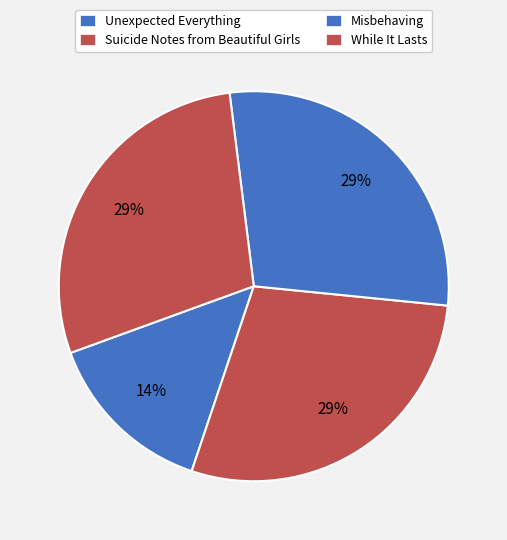

How many segments does this pie chart have?

4